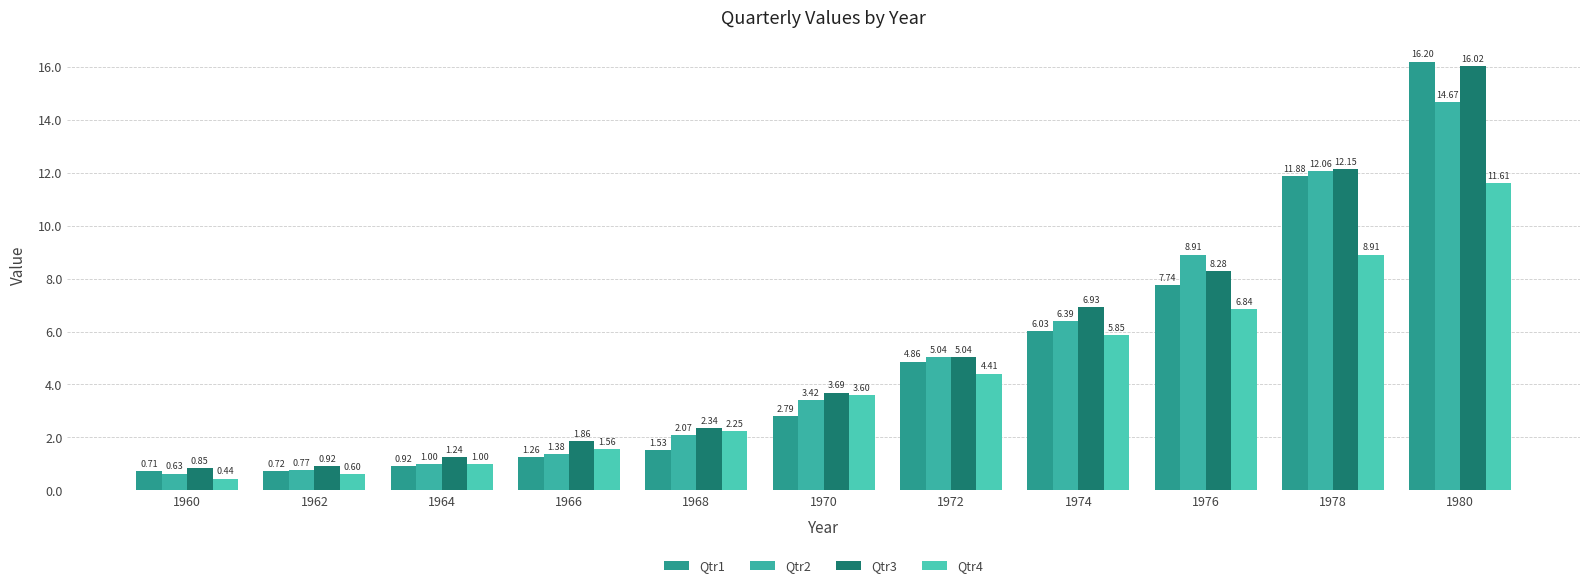

Reading left to right, extract all data points from this chart.

Qtr1: 0.7	0.7	0.9	1.3	1.5	2.8	4.9	6.0	7.7	11.9	16.2
Qtr2: 0.6	0.8	1.0	1.4	2.1	3.4	5.0	6.4	8.9	12.1	14.7
Qtr3: 0.8	0.9	1.2	1.9	2.3	3.7	5.0	6.9	8.3	12.2	16.0
Qtr4: 0.4	0.6	1.0	1.6	2.2	3.6	4.4	5.8	6.8	8.9	11.6